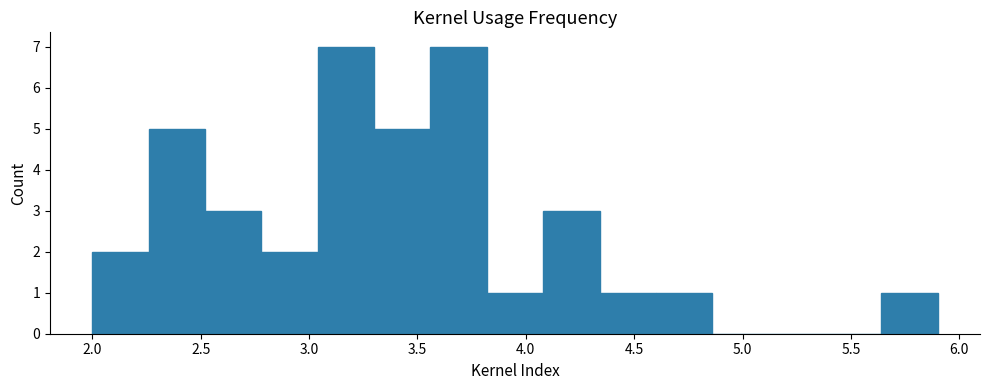

Reading left to right, list every bar in this chart as the range it spans on the x-axis followed by its height. Neither the bar edges nor the heights are printed on the chart, so give them approximately, as read against the axes.

2.00 to 2.26: 2
2.26 to 2.52: 5
2.52 to 2.78: 3
2.78 to 3.04: 2
3.04 to 3.30: 7
3.30 to 3.56: 5
3.56 to 3.82: 7
3.82 to 4.08: 1
4.08 to 4.34: 3
4.34 to 4.60: 1
4.60 to 4.86: 1
4.86 to 5.12: 0
5.12 to 5.38: 0
5.38 to 5.64: 0
5.64 to 5.90: 1